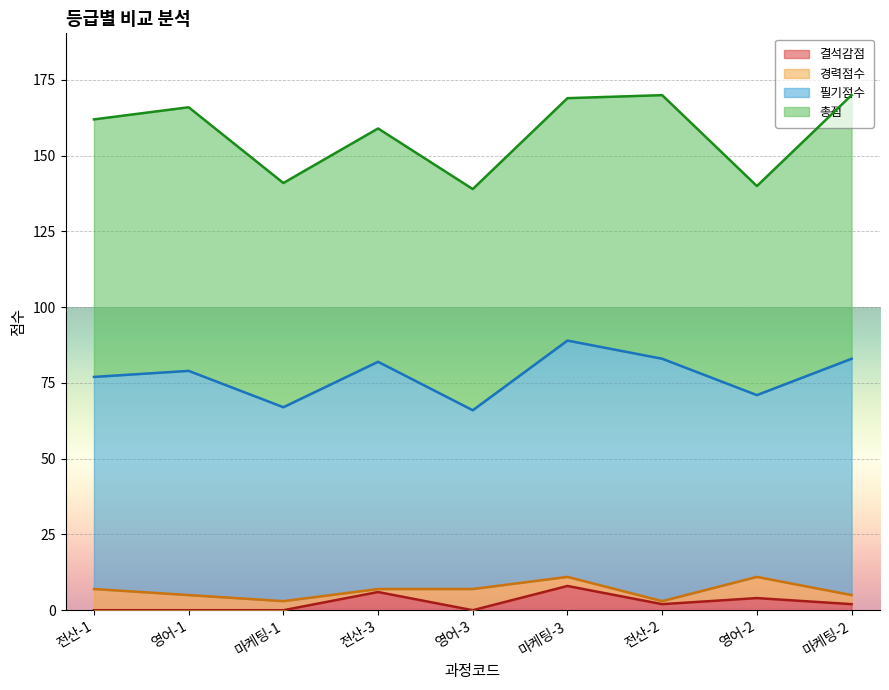

Reading left to right, list all the values displayed in this chart.

결석감점: 0	0	0	6	0	8	2	4	2
경력점수: 7	5	3	1	7	3	1	7	3
필기점수: 70	74	64	75	59	78	80	60	78
총점: 85	87	74	77	73	80	87	69	87